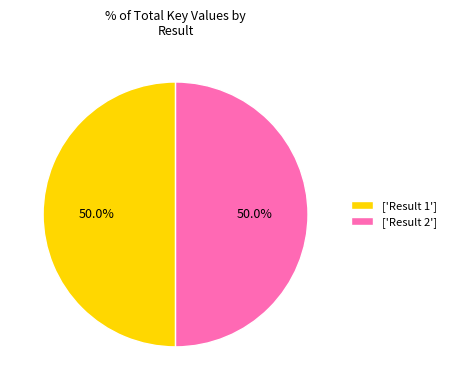

How much of the chart is everything except ['Result 1']?

50.0%